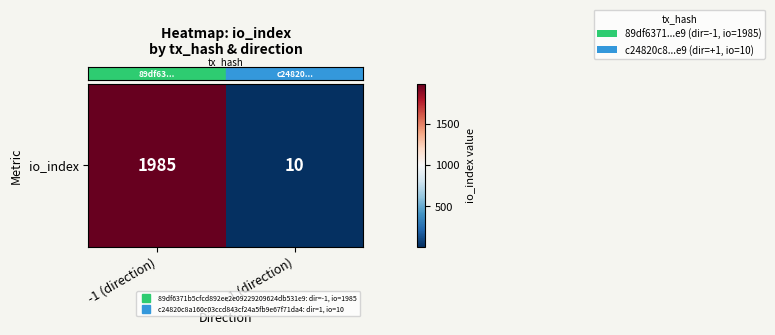

List the labels in order of value, largest first.

-1 (direction), +1 (direction)